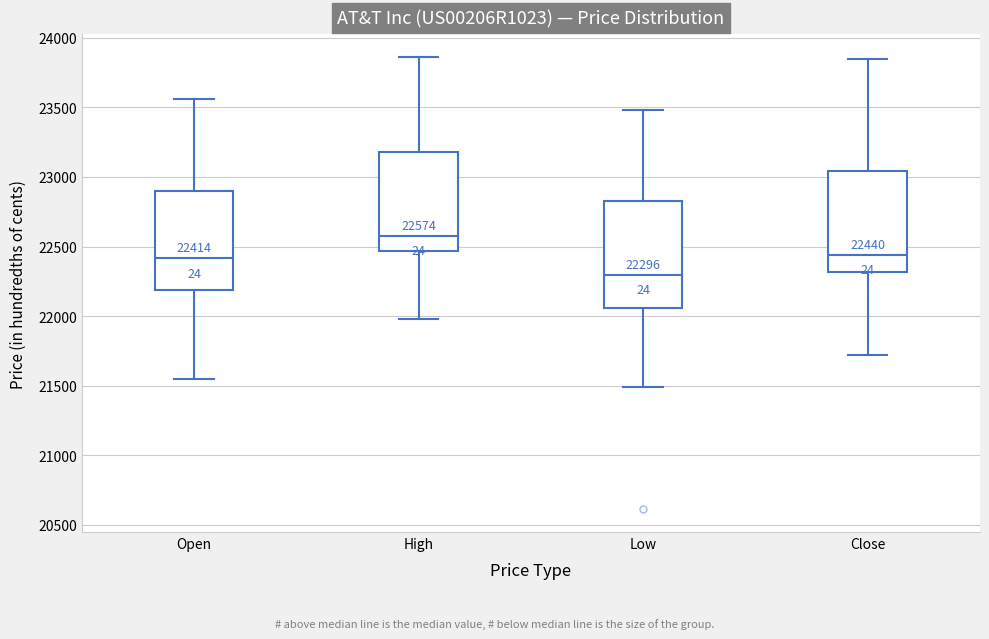

Which box's median line is the lowest?

Low